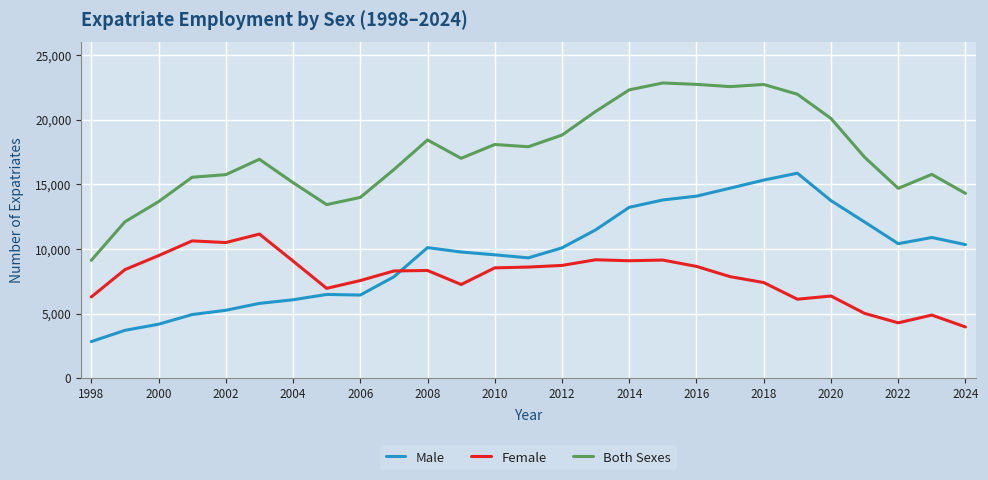

List the series in order of their peak value, lowest first.

Female, Male, Both Sexes